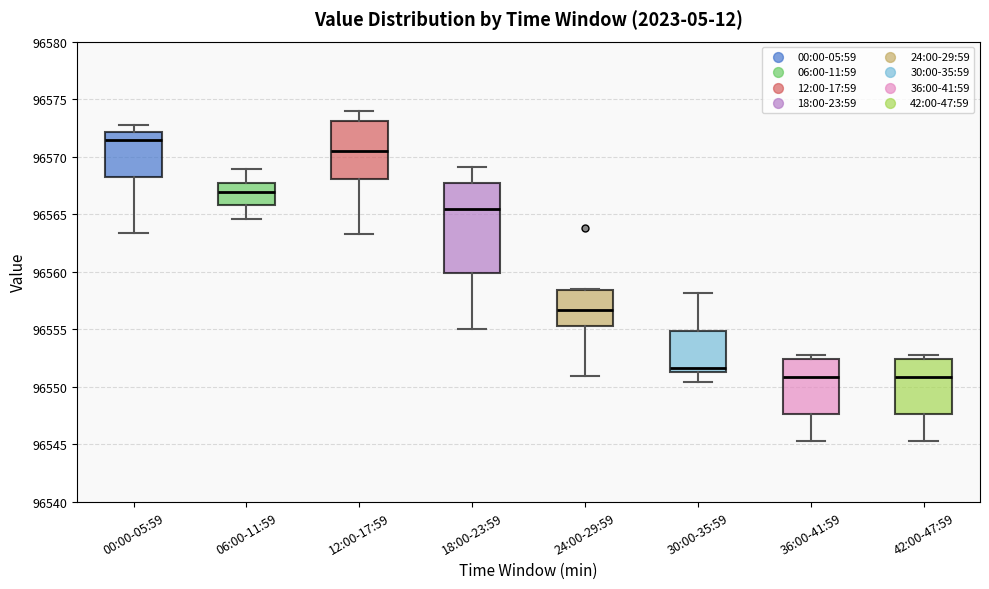

Reading left to right, read every box against the y-axis: the position of its median line, the range the box covers, and the ends of its whiskers. The values are not printed on the chart, so give them approximately, as read against the axis.

00:00-05:59: median 96571.5, box 96568.5 to 96572.0, whiskers 96563.5 to 96573.0
06:00-11:59: median 96567.0, box 96566.0 to 96567.5, whiskers 96564.5 to 96569.0
12:00-17:59: median 96570.5, box 96568.0 to 96573.0, whiskers 96563.5 to 96574.0
18:00-23:59: median 96565.5, box 96560.0 to 96567.5, whiskers 96555.0 to 96569.0
24:00-29:59: median 96556.5, box 96555.5 to 96558.5, whiskers 96551.0 to 96558.5
30:00-35:59: median 96551.5 (just above the box's lower edge), box 96551.5 to 96555.0, whiskers 96550.5 to 96558.0
36:00-41:59: median 96551.0, box 96547.5 to 96552.5, whiskers 96545.5 to 96553.0
42:00-47:59: median 96551.0, box 96547.5 to 96552.5, whiskers 96545.5 to 96553.0